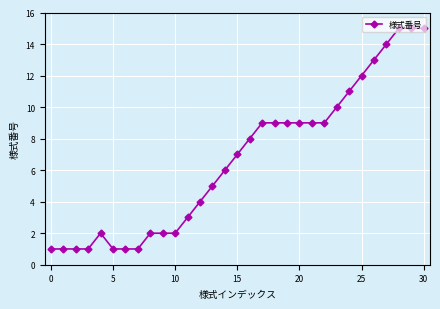

What is the difference between the second highest and second lowest values?

14